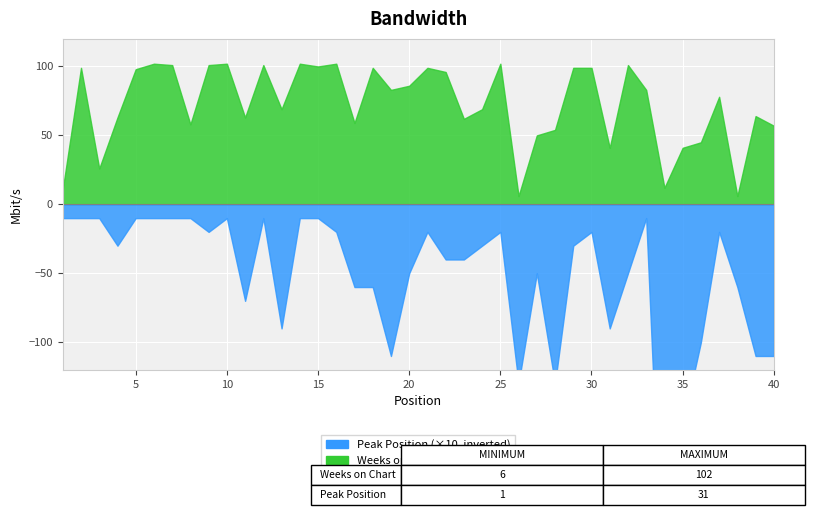

What is the sum of the Weeks on Chart values at 37 and 38?

84